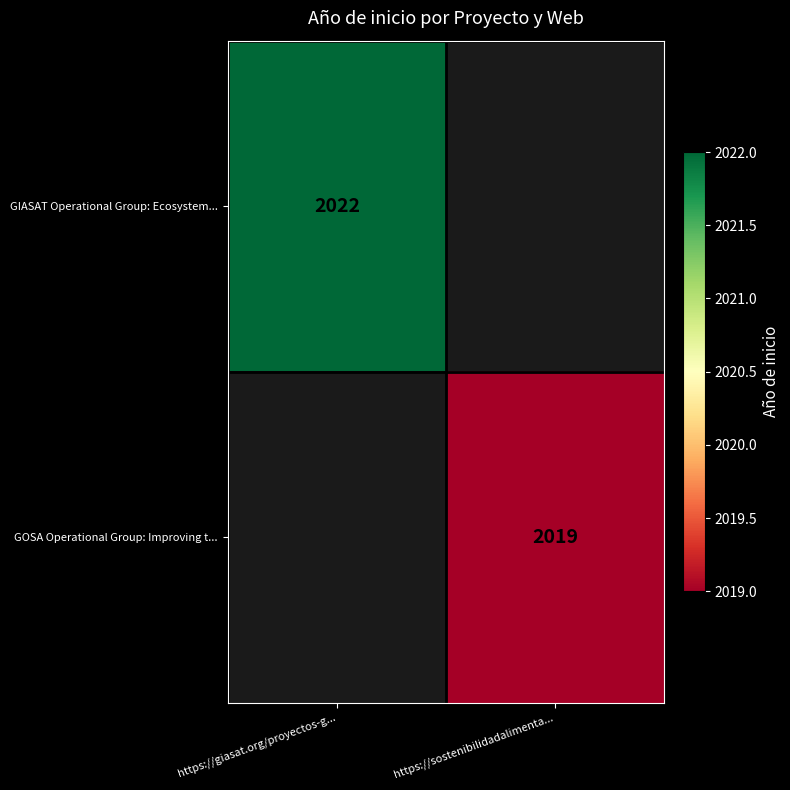

True or false: GOSA Operational Group: Improving t... has a value of 657 at https://sostenibilidadalimenta....

False